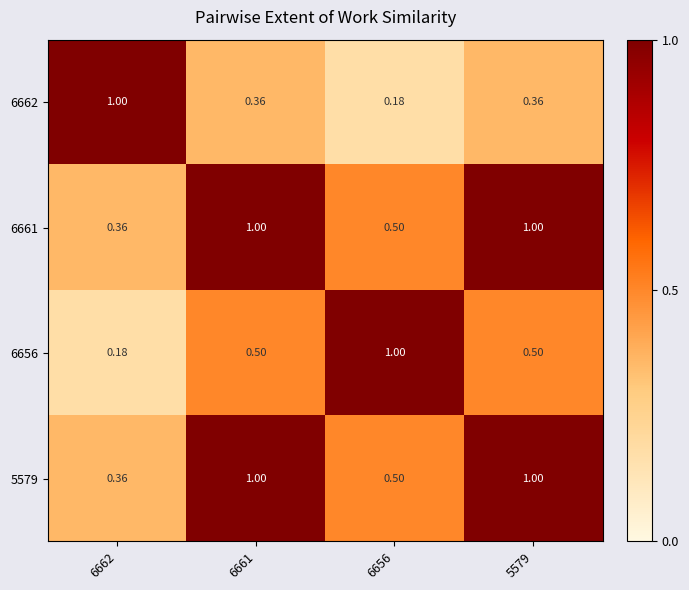

Is the value of 6661 at 6662 greater than the value of 6662 at 6662?

No